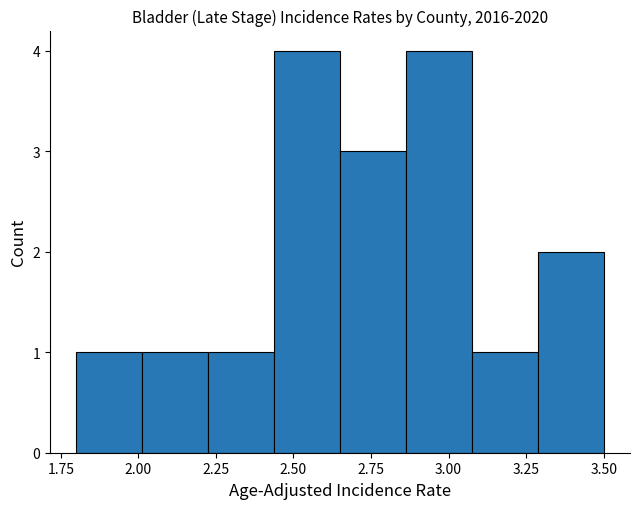

Reading left to right, transcribe this chart: for each bar, give the range it covers on the x-axis and its height. Neither the bar edges nor the heights are printed on the chart, so give them approximately, as read against the axes.

1.80 to 2.00: 1
2.00 to 2.25: 1
2.25 to 2.45: 1
2.45 to 2.65: 4
2.65 to 2.85: 3
2.85 to 3.10: 4
3.10 to 3.30: 1
3.30 to 3.50: 2